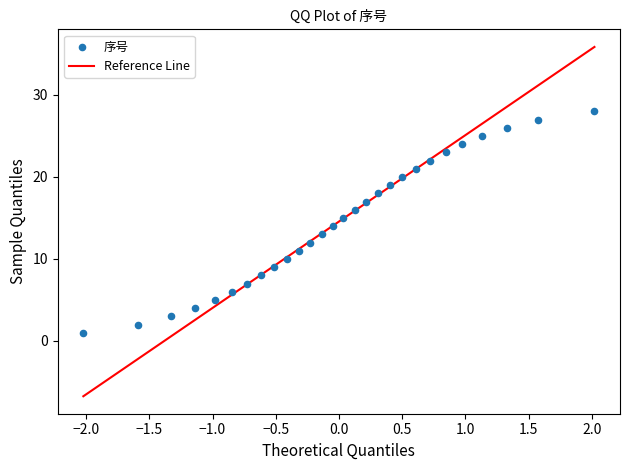

What is the range of Y values (max minus min)?

27